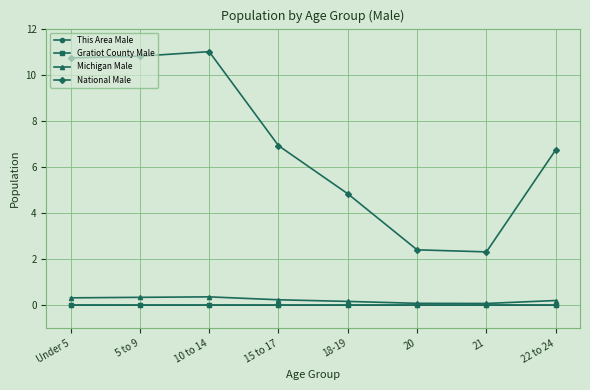

At how many categories does at least one series exceed 2?

8